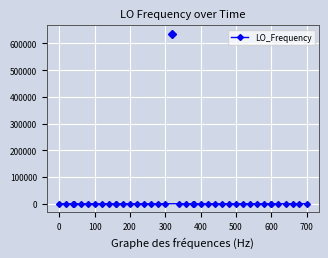

What is the minimum value shown in the chart?

-3.5